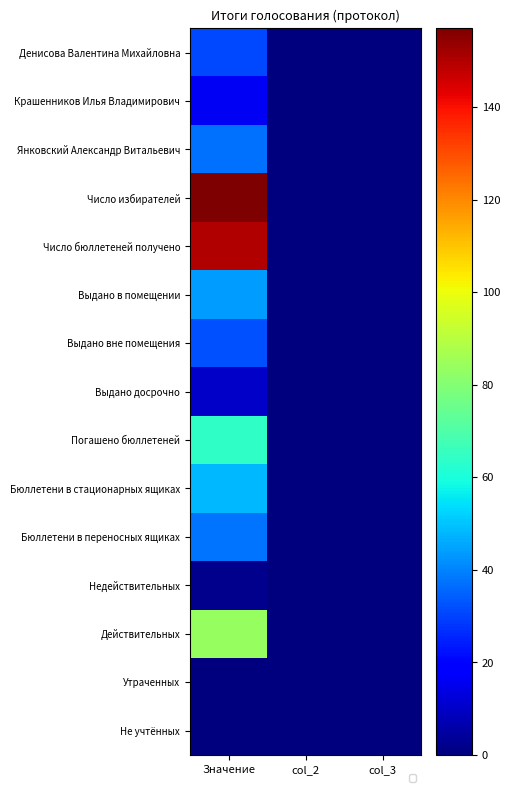

Rank the series by their maximum value, from highest to lowest.

Число избирателей, Число бюллетеней получено, Действительных, Погашено бюллетеней, Бюллетени в стационарных ящиках, Выдано в помещении, Бюллетени в переносных ящиках, Янковский Александр Витальевич, Выдано вне помещения, Денисова Валентина Михайловна, Крашенников Илья Владимирович, Выдано досрочно, Недействительных, Утраченных, Не учтённых